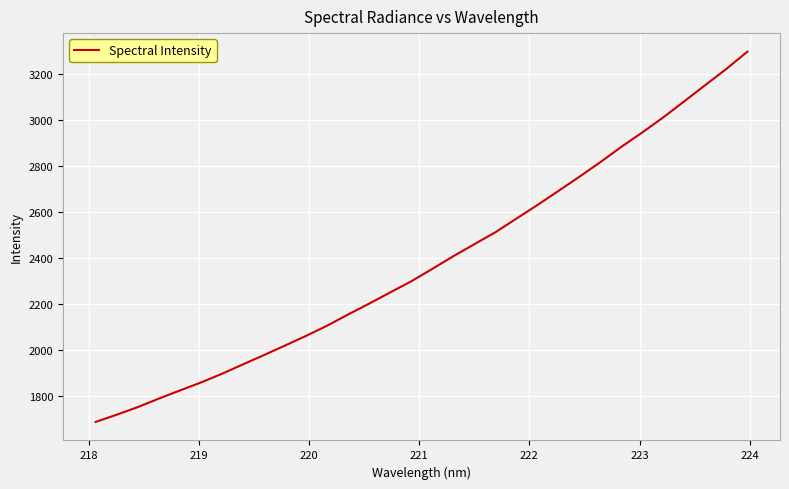

What is the minimum value shown in the chart?

1685.0